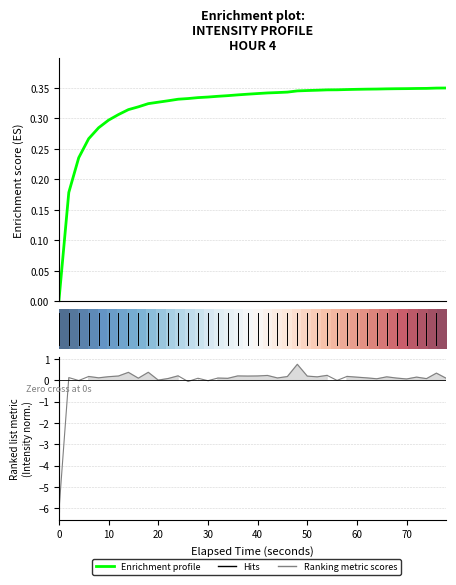

Is this an area chart (filled region under the line)?

No